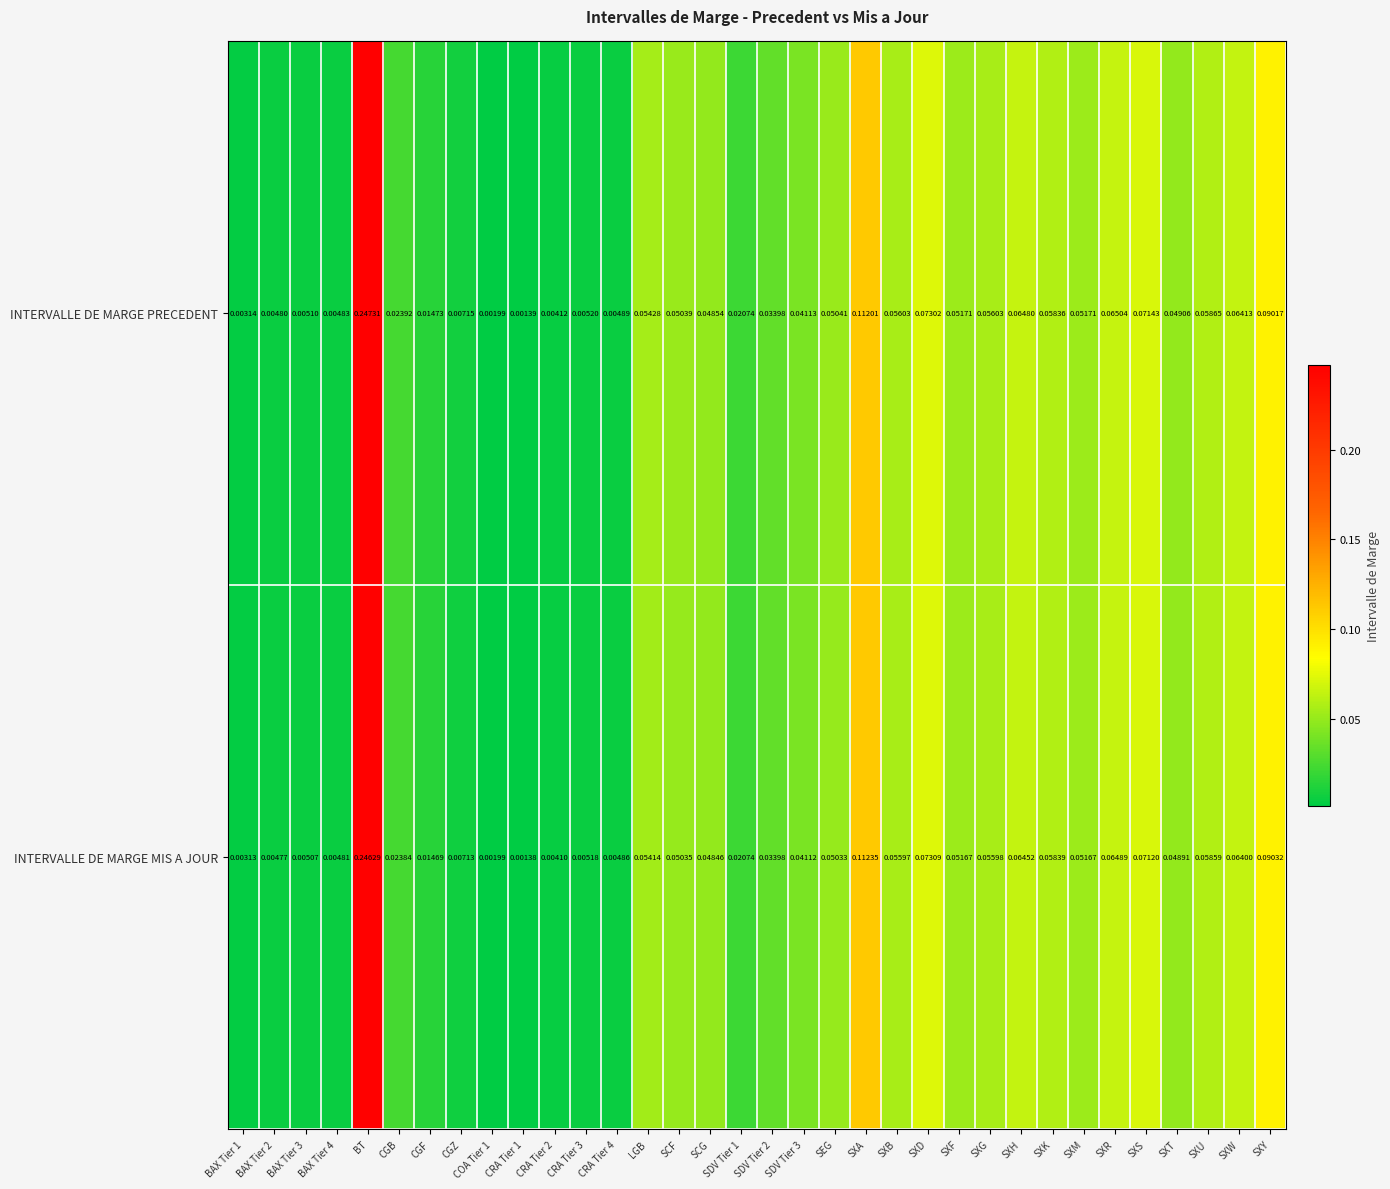

Rank the series by their average value, from lowest to highest.

INTERVALLE DE MARGE MIS A JOUR, INTERVALLE DE MARGE PRECEDENT